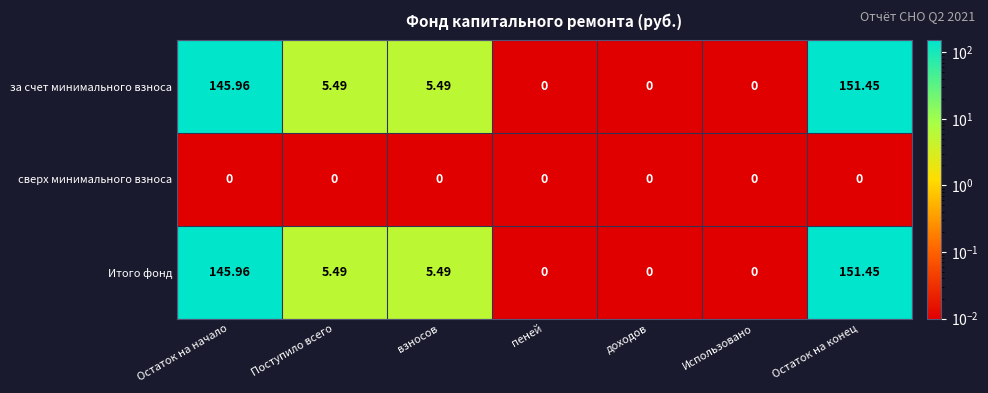

What is the total value across all series at взносов?

11.0